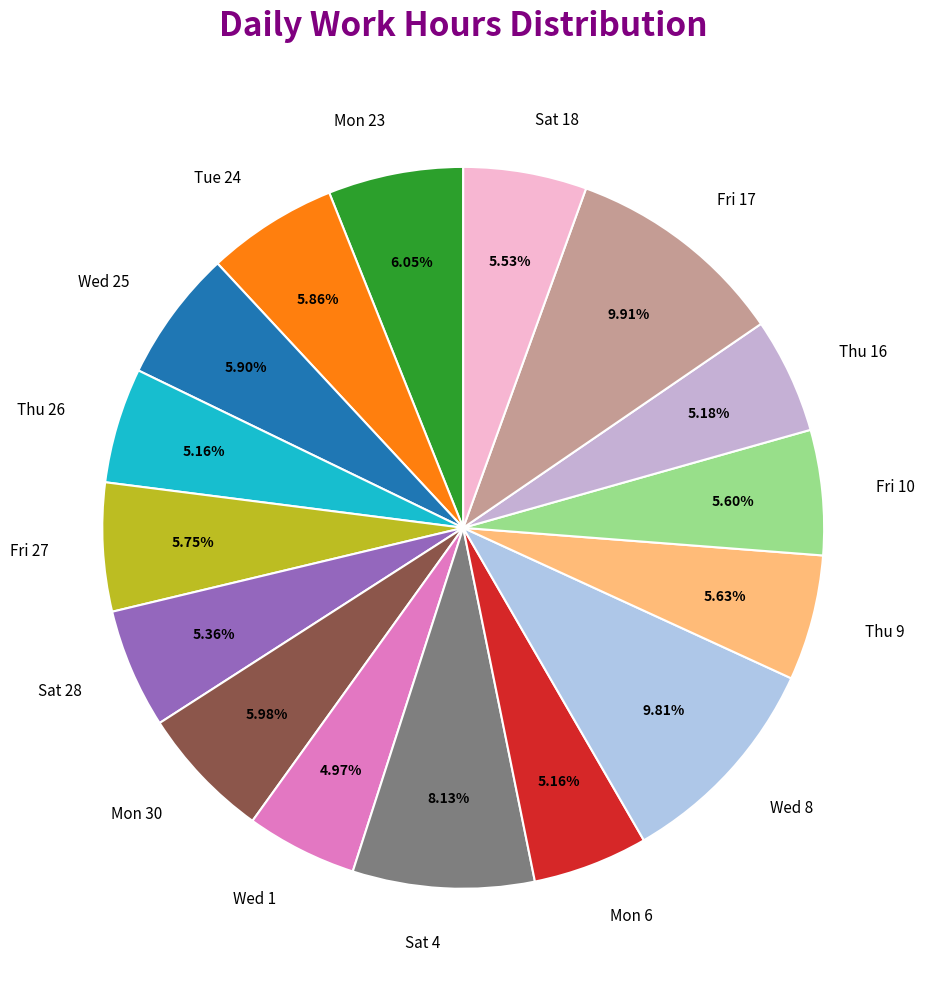

What percentage is the Sat 4 slice, to the nearest percent?

8%